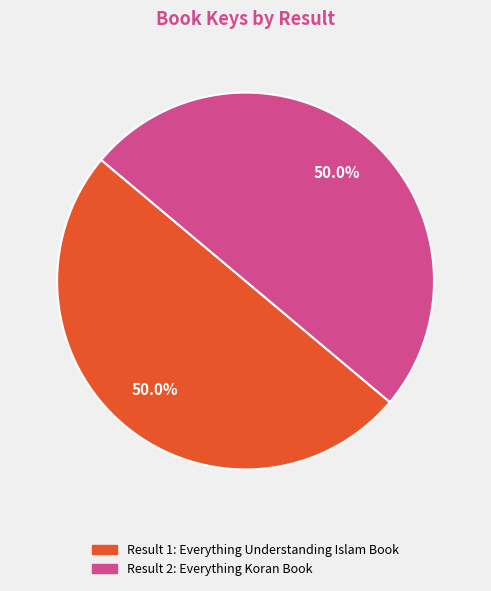

Is the sum of Result 2: Everything Koran Book and Result 1: Everything Understanding Islam Book greater than half?

Yes